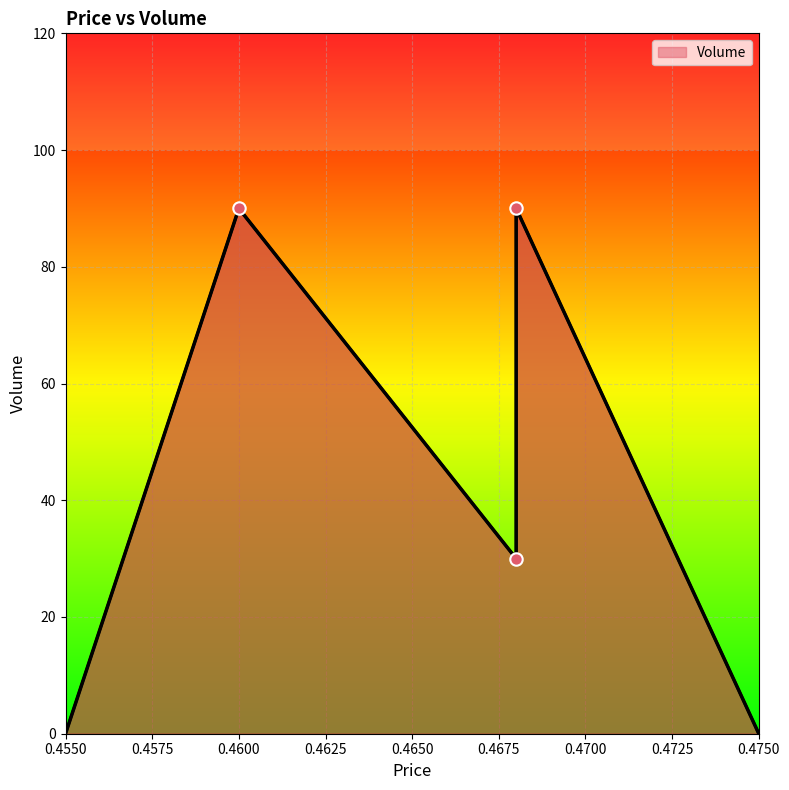

What is the change in value from 0.46 to 0.468?

-60